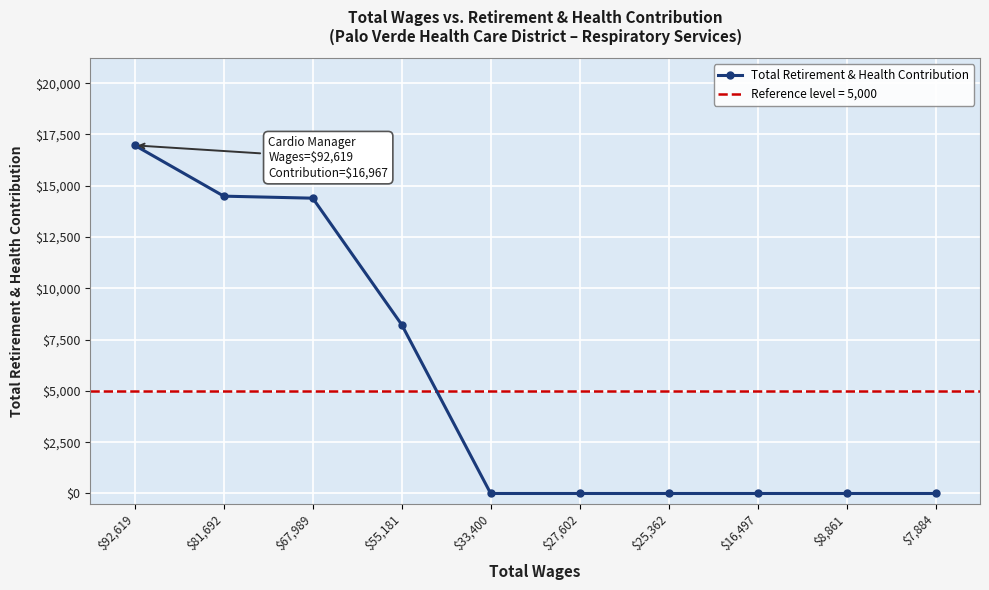

The value at $67,989 is 7020. True or false?

False